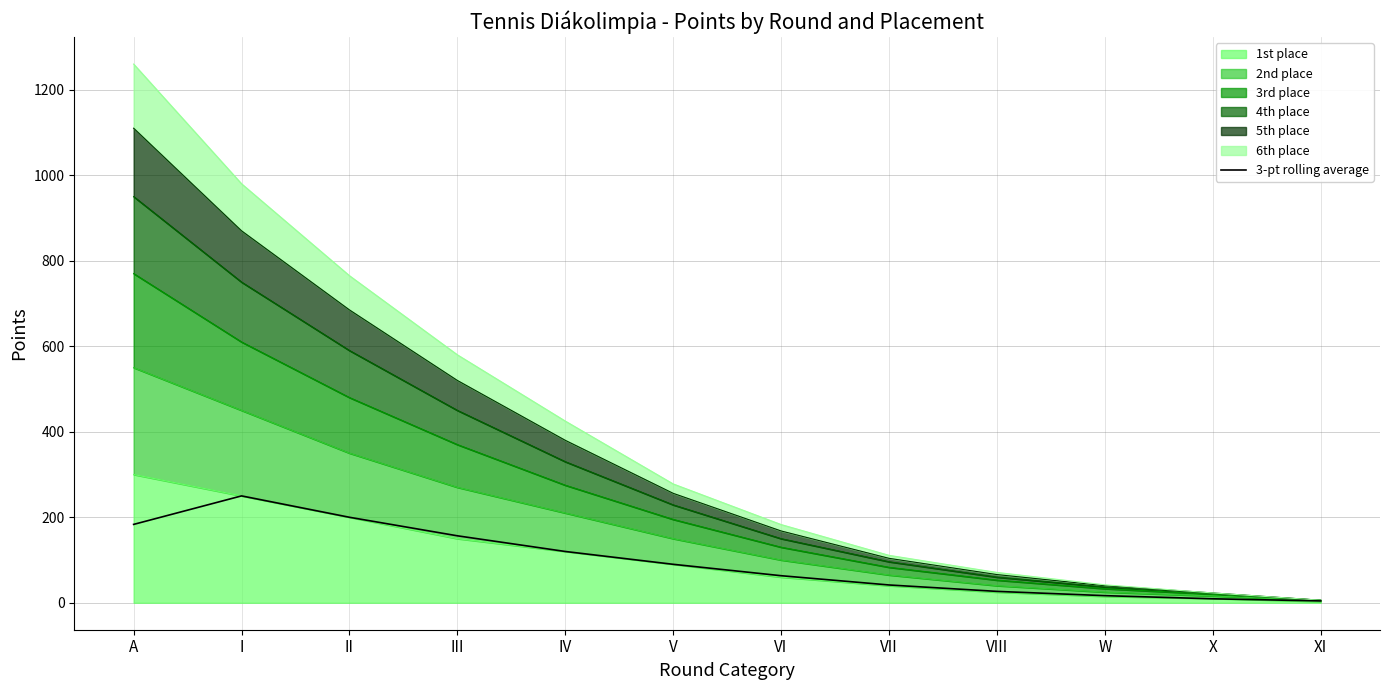

Rank the categories by value from lowest to highest.

XI, X, W, VIII, VII, VI, V, IV, III, A, II, I